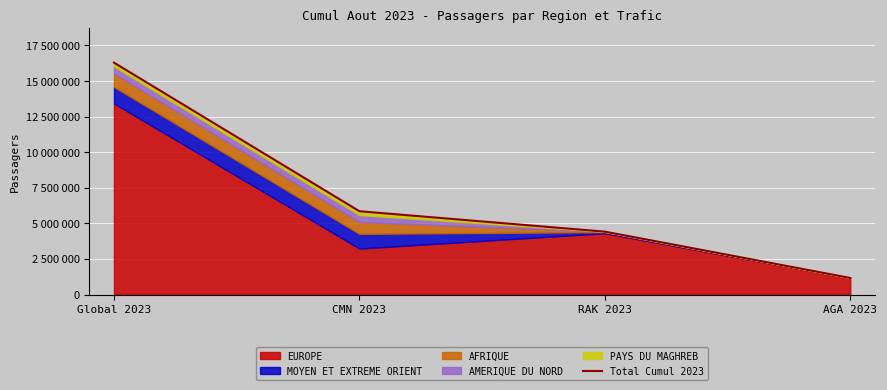

Between Global 2023 and AGA 2023, which is larger?

Global 2023